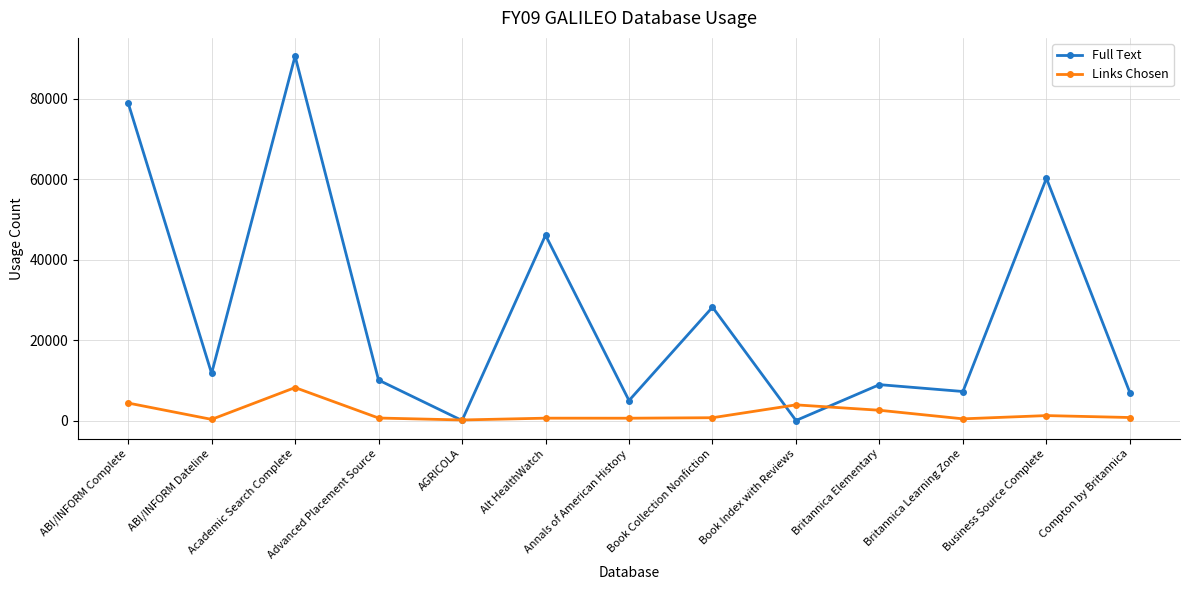

The value of Full Text at Compton by Britannica is 6913. True or false?

True